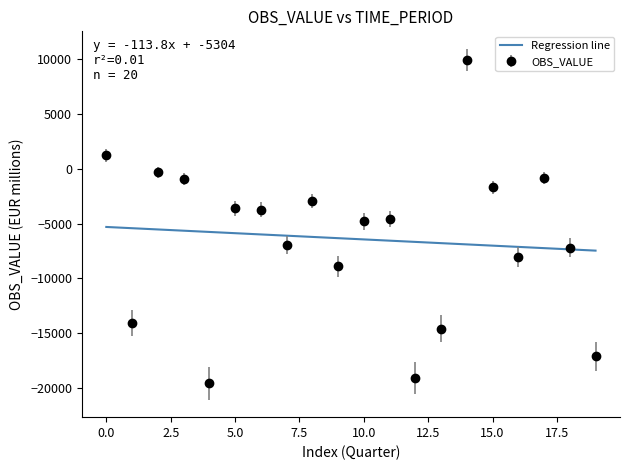

Which series has the largest range (max minus min)?

OBS_VALUE